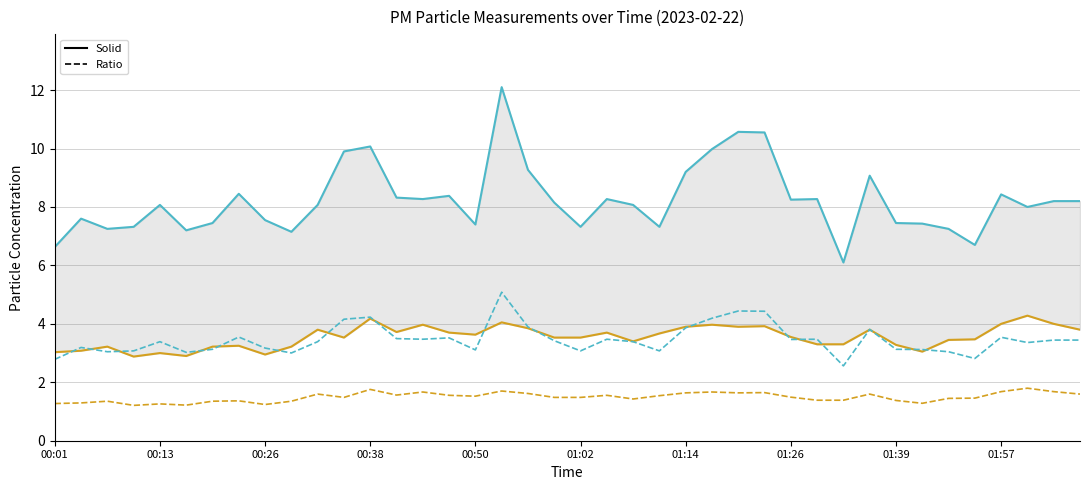

List the labels in order of P2 (ratio) value, smallest first.

00:38, 01:02, 01:39, 00:50, 00:01, 33, 00:13, 00:26, 01:14, 01:57, 01:26, 32, 29, 30, 22, 34, 35, 11, 19, 20, 28, 16, 23, 15, 21, 13, 10, 31, 39, 18, 24, 26, 27, 14, 25, 36, 38, 17, 12, 37